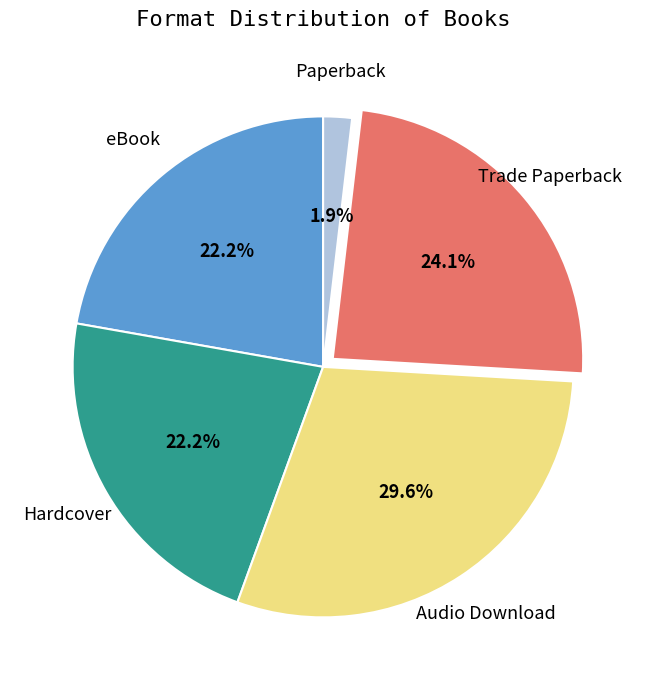

Does any single category account for the majority?

No